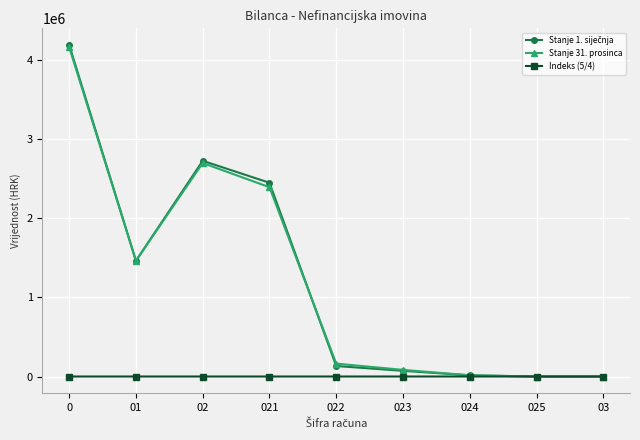

Where is the first local maximum for Stanje 31. prosinca?

02